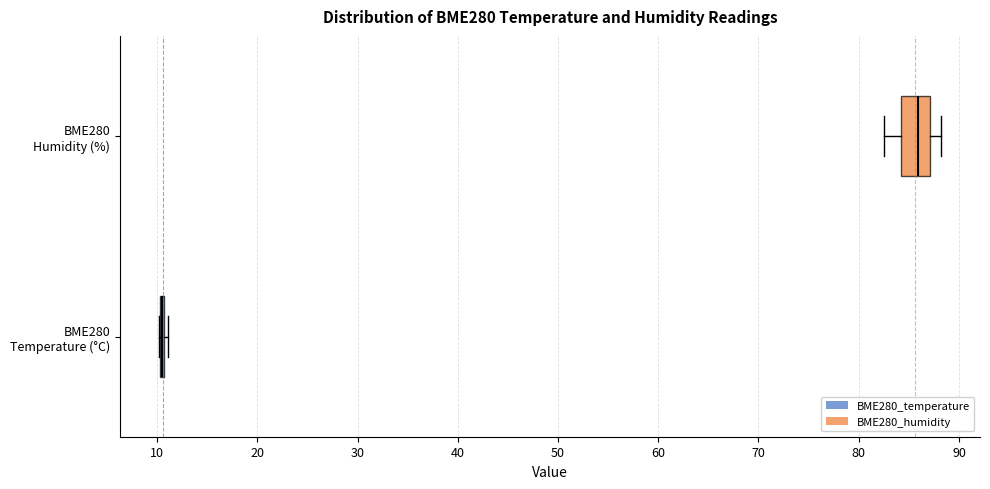

Comparing the boxes themselves (not the whiskers), which one is the widest?

BME280 Humidity (%)